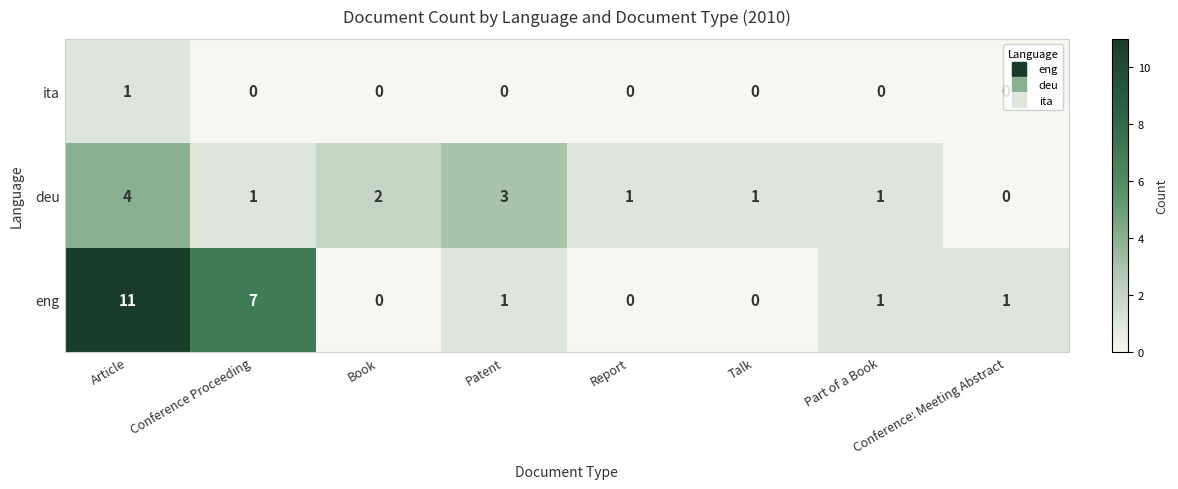

True or false: deu has a value of 2 at Conference: Meeting Abstract.

False